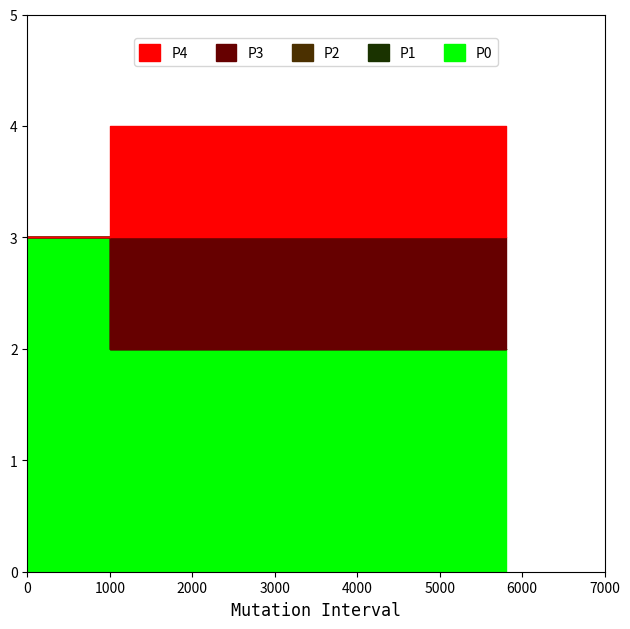

How many data points does each series have?

4